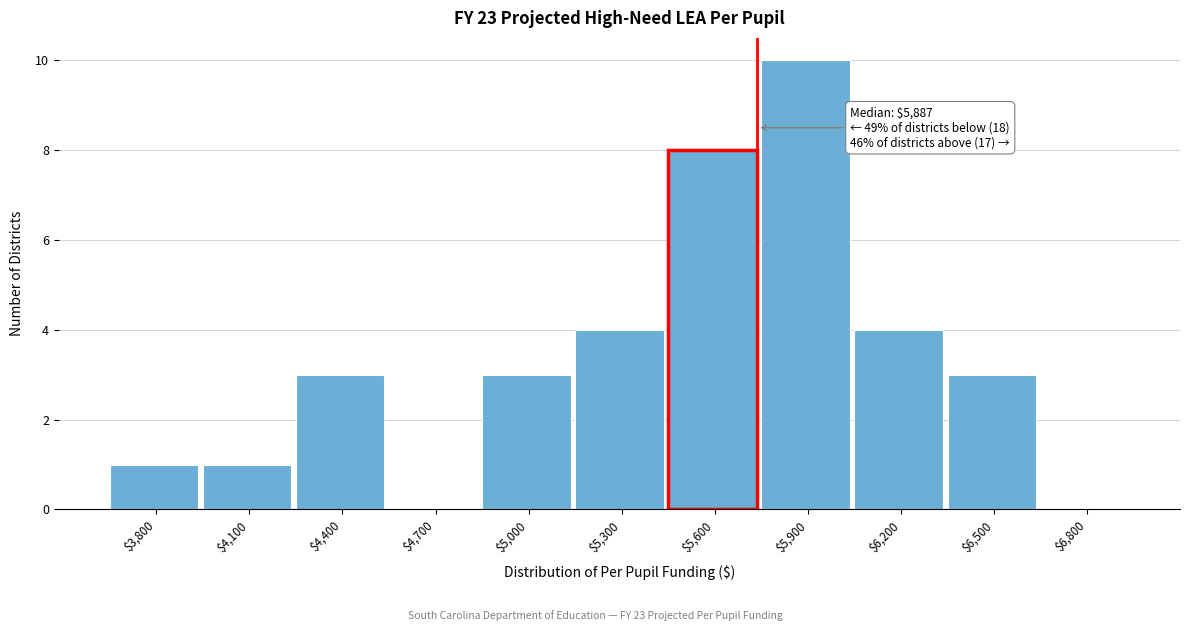

The chart shows a value of 0 at $3,800. True or false?

False